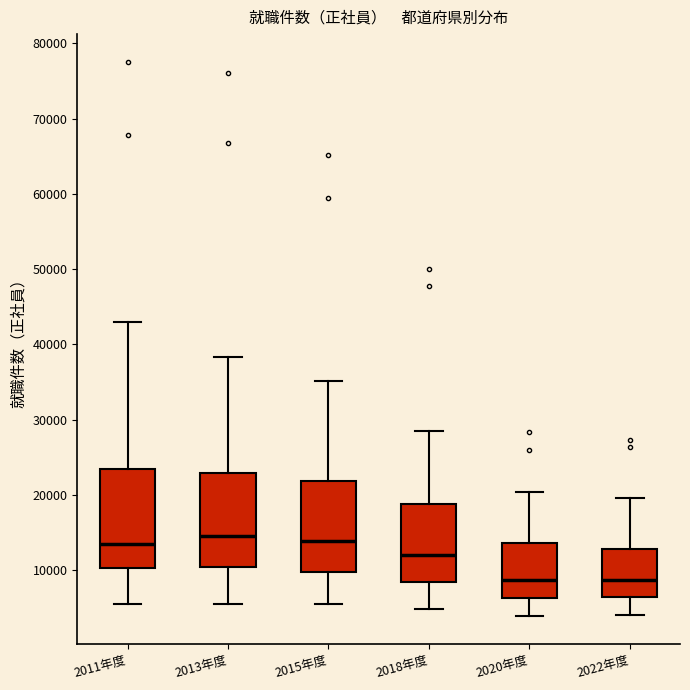

Reading left to right, transcribe this box plot: for each box, give where its median line is, the range the box spans, and where its two whiskers end, as read against the y-axis. The values are not printed on the chart, so give them approximately, as read against the axis.

2011年度: median 13000, box 10000 to 23000, whiskers 5000 to 43000
2013年度: median 14000, box 10000 to 23000, whiskers 5000 to 38000
2015年度: median 14000, box 10000 to 22000, whiskers 6000 to 35000
2018年度: median 12000, box 8000 to 19000, whiskers 5000 to 28000
2020年度: median 9000, box 6000 to 14000, whiskers 4000 to 20000
2022年度: median 9000, box 6000 to 13000, whiskers 4000 to 20000